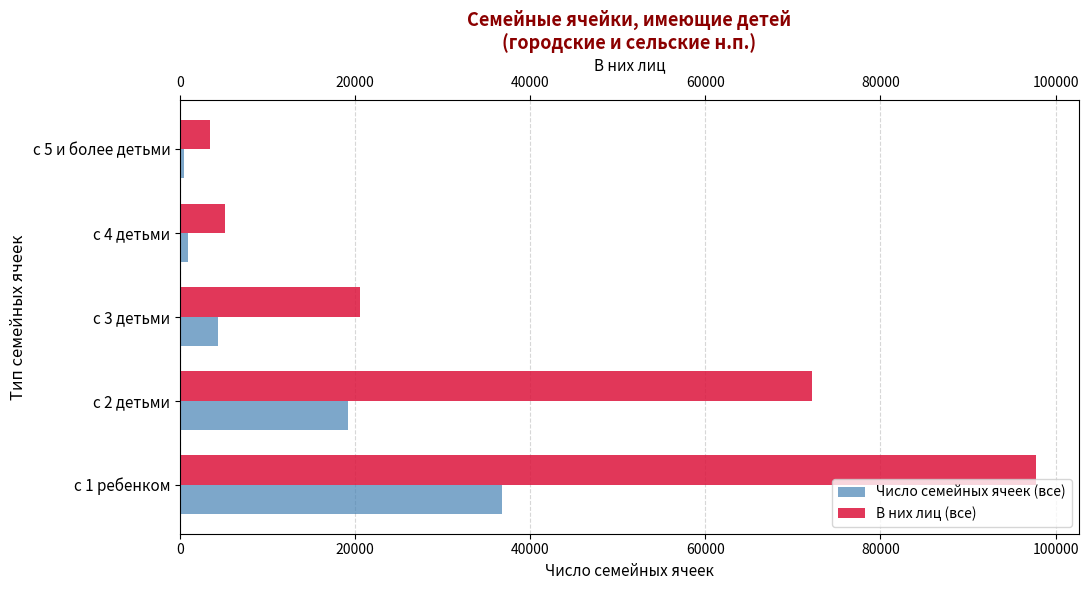

What is the value of the В них лиц (все) bar at the 1st from the left?

97741